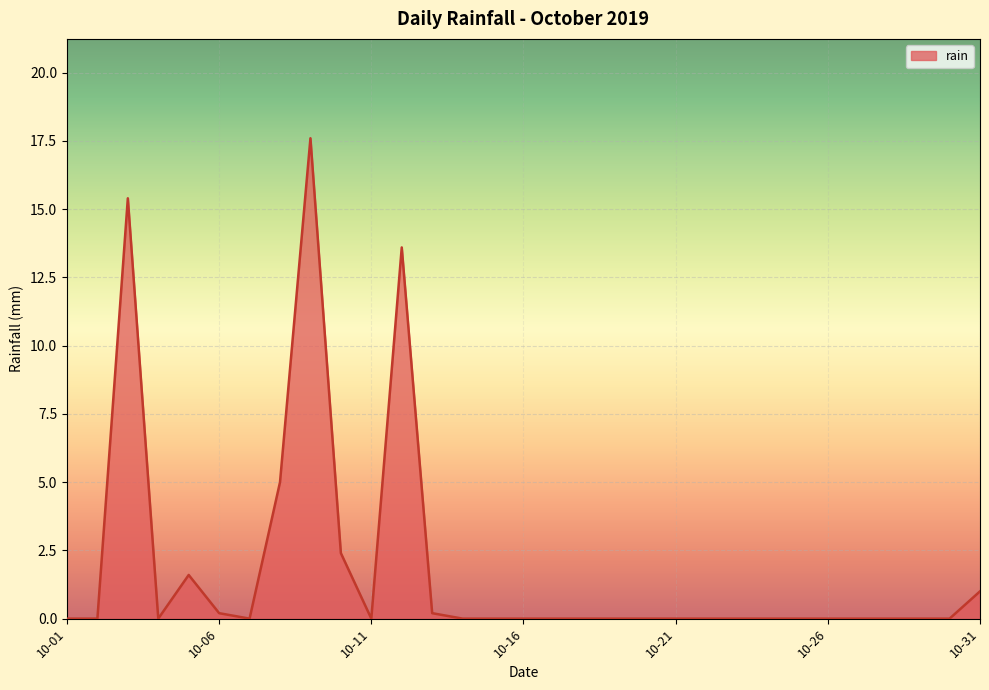

What is the maximum value shown in the chart?

17.6